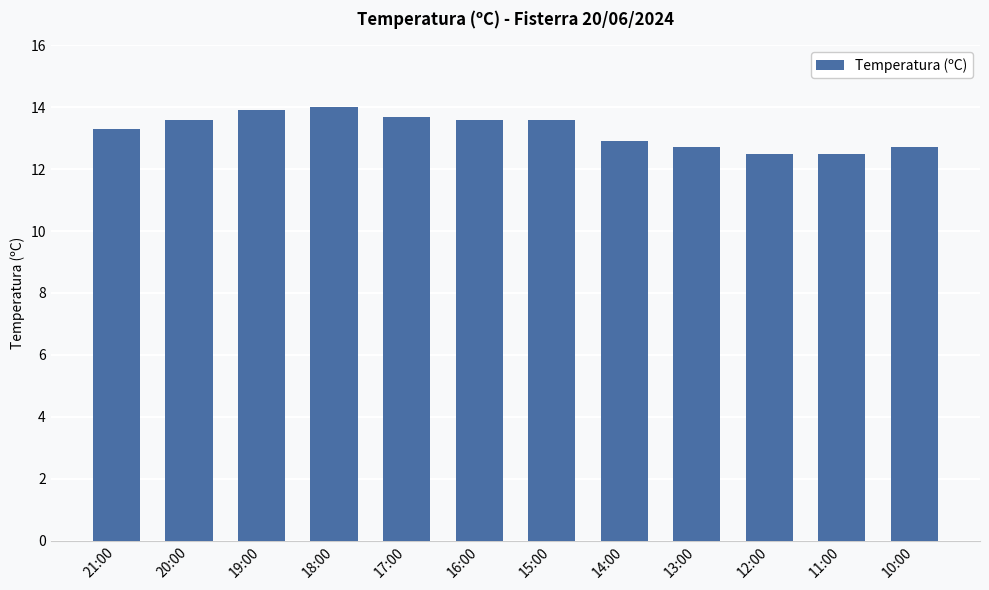

Reading left to right, list all the values displayed in this chart.

21:00=13.3	20:00=13.6	19:00=13.9	18:00=14.0	17:00=13.7	16:00=13.6	15:00=13.6	14:00=12.9	13:00=12.7	12:00=12.5	11:00=12.5	10:00=12.7